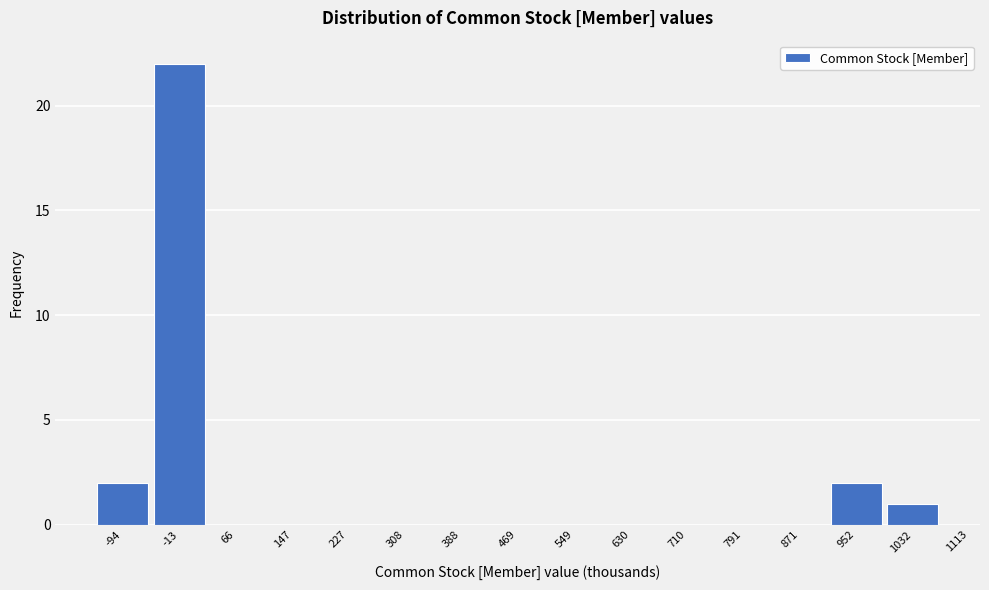

What is the greatest value displayed?

22